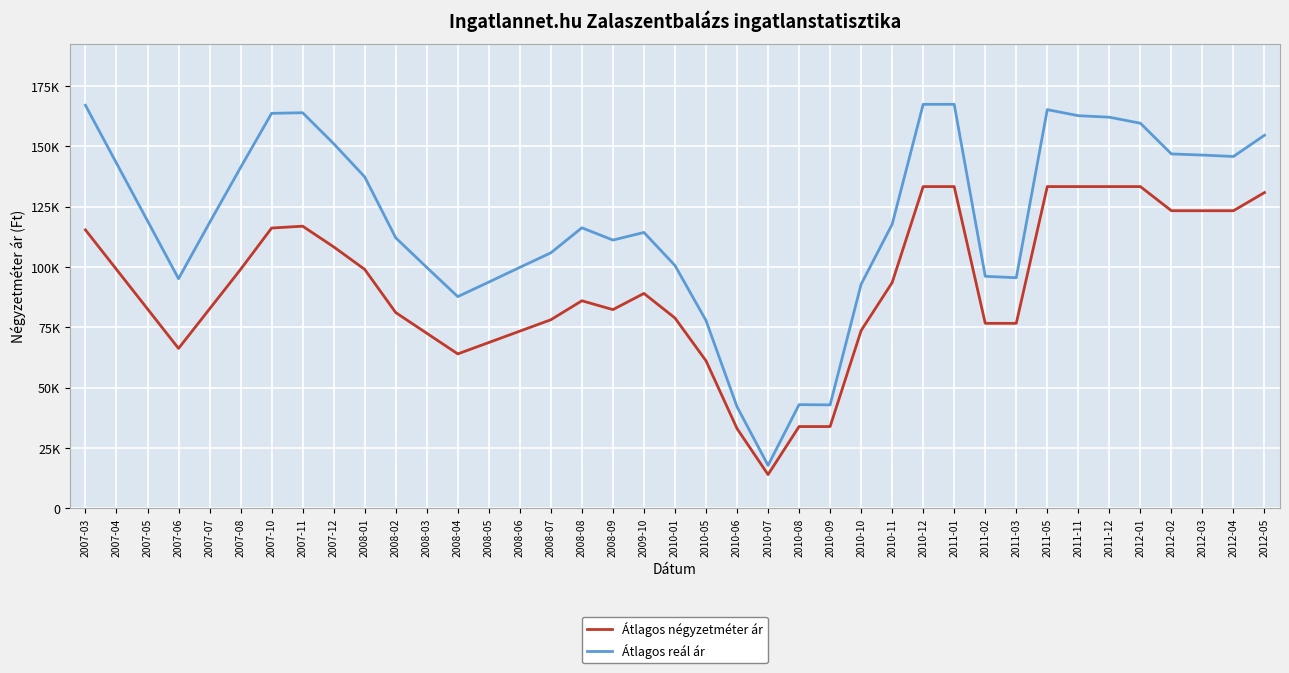

Is the value of Átlagos négyzetméter ár at 2011-05 greater than the value of Átlagos reál ár at 2007-08?

No